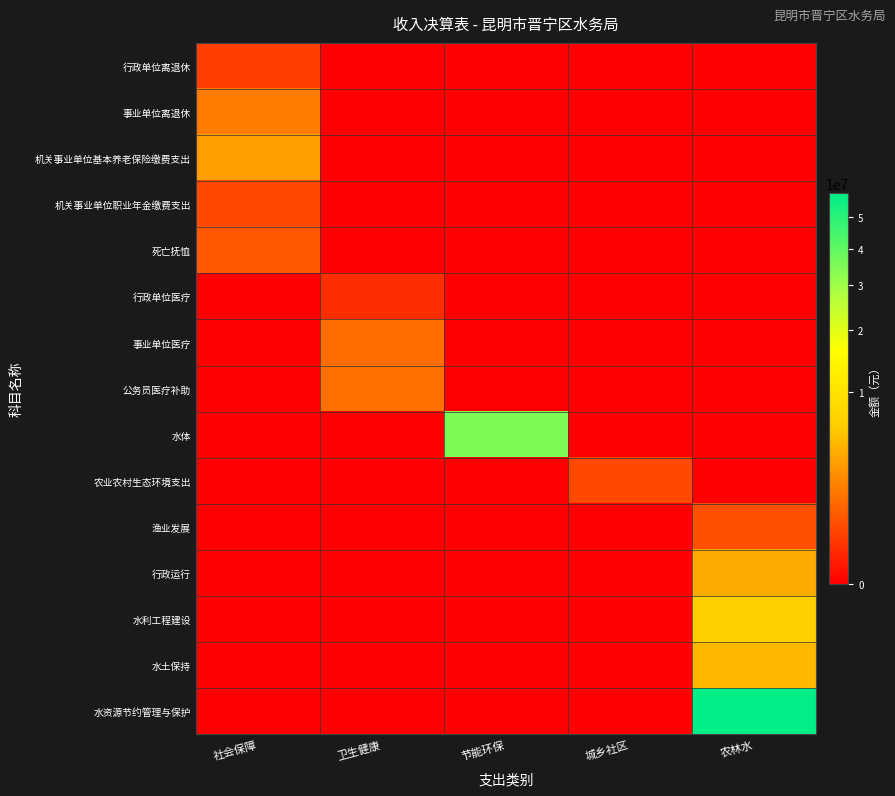

Which series has the largest range (max minus min)?

水资源节约管理与保护